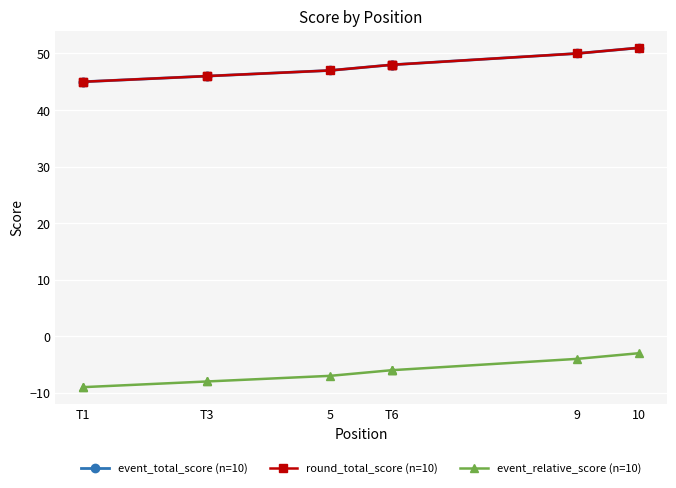

Rank the series at T6 from lowest to highest value.

event_relative_score (n=10), event_total_score (n=10), round_total_score (n=10)